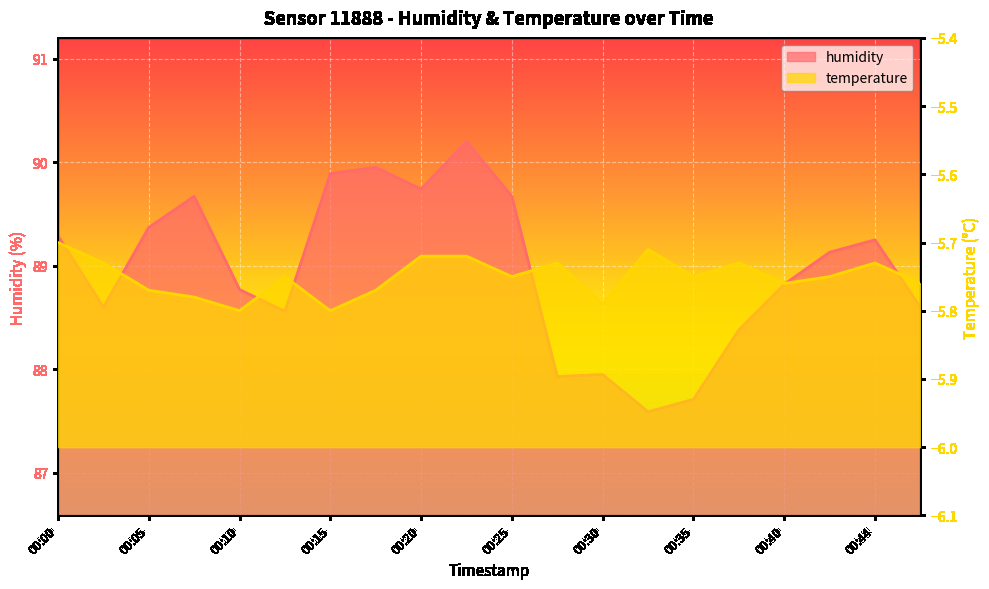

True or false: humidity has more than 1 points higher than both neighbors.

True